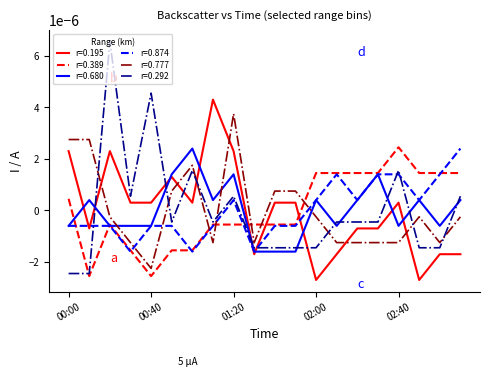

After their last crossing, which series has the higher values: r=0.874 or r=0.292?

r=0.874